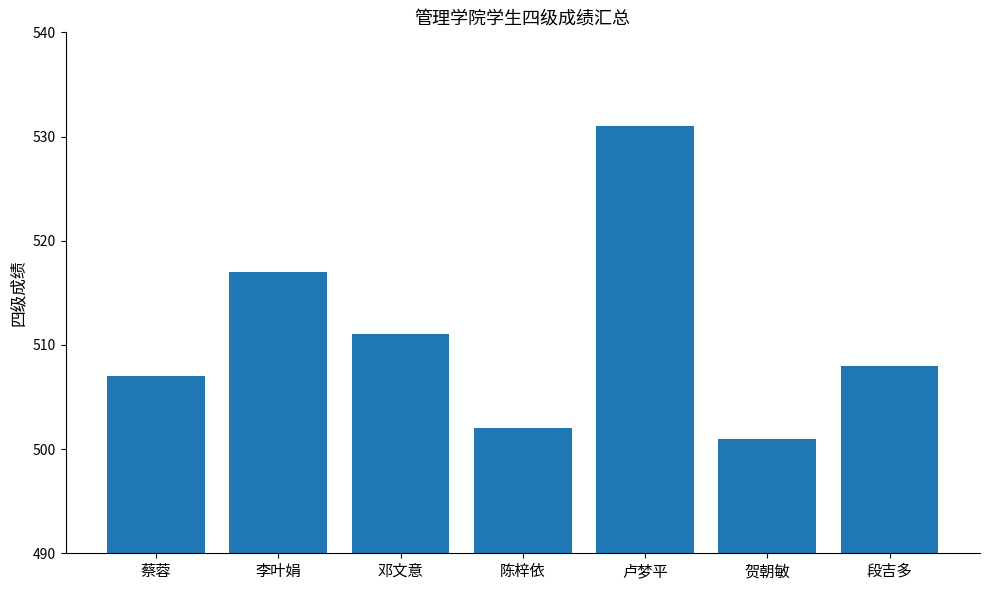

What is the label of the 2nd bar from the right?

贺朝敏